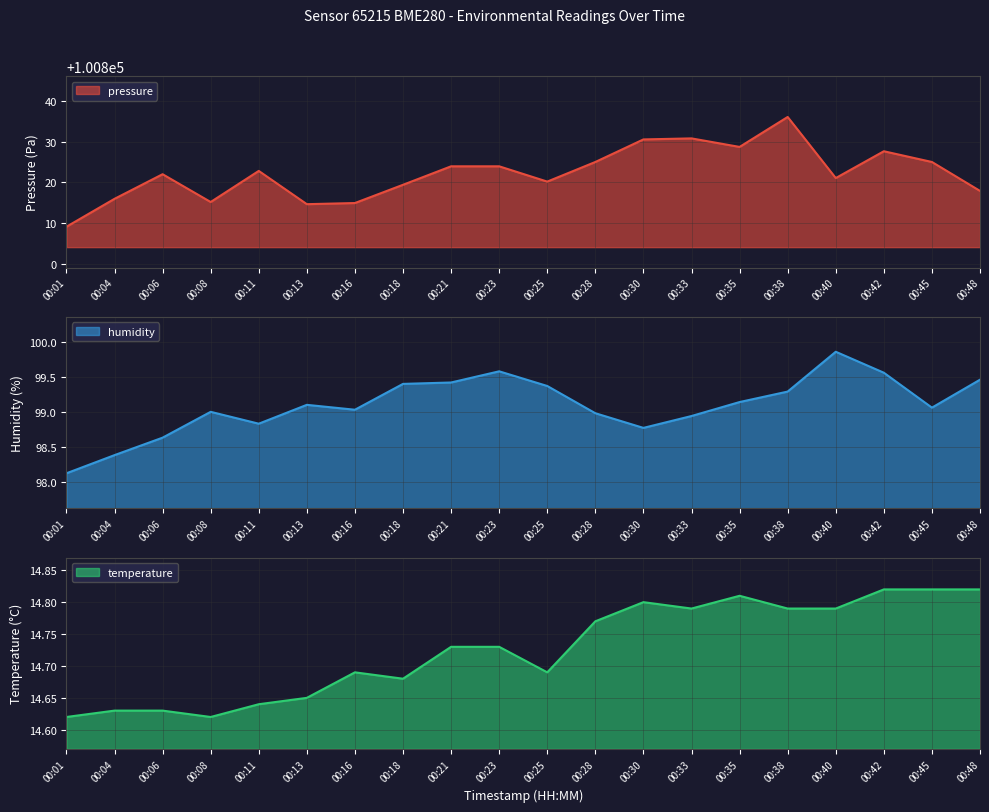

What is the spread (max minus min) of values at 00:42?

100812.8